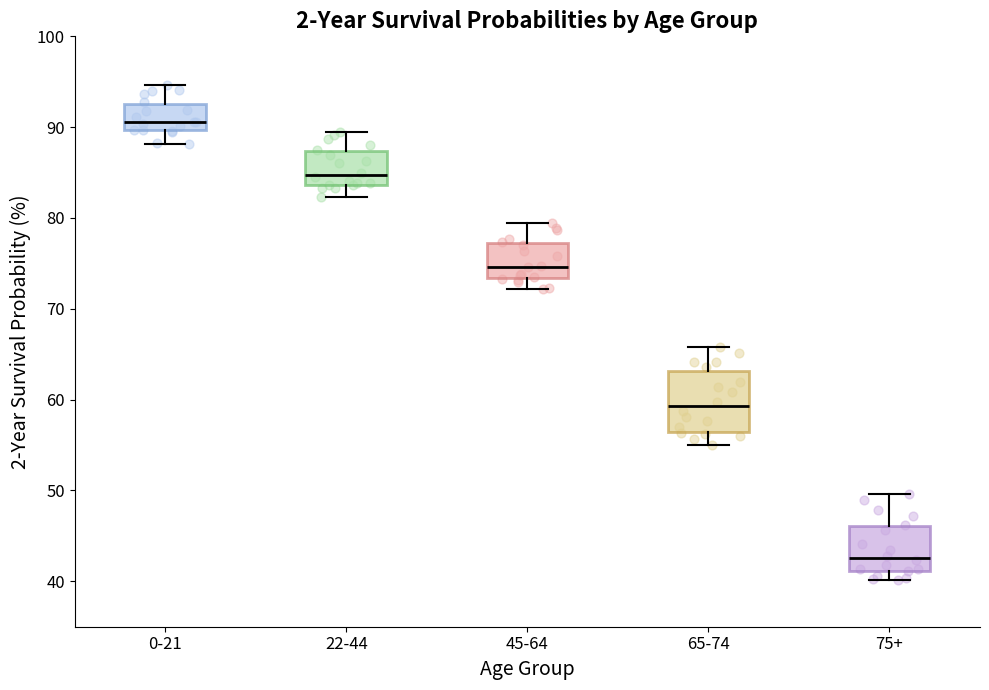

Comparing the boxes themselves (not the whiskers), which one is the tallest?

65-74